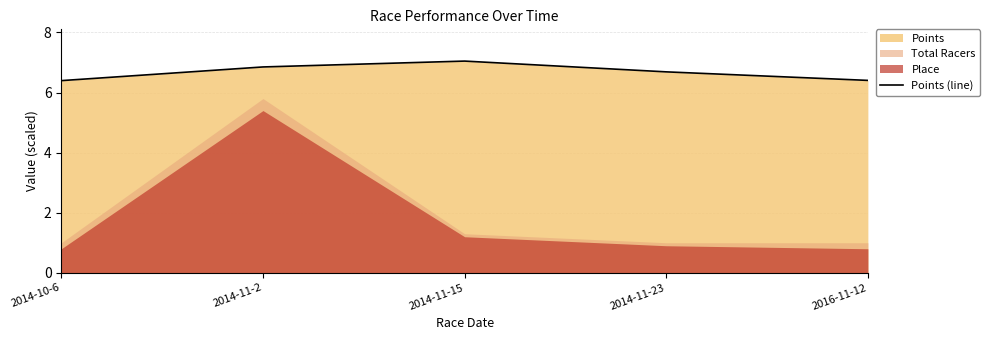

Reading left to right, list all the values displayed in this chart.

2014-10-6=6.4	2014-11-2=6.9	2014-11-15=7.0	2014-11-23=6.7	2016-11-12=6.4